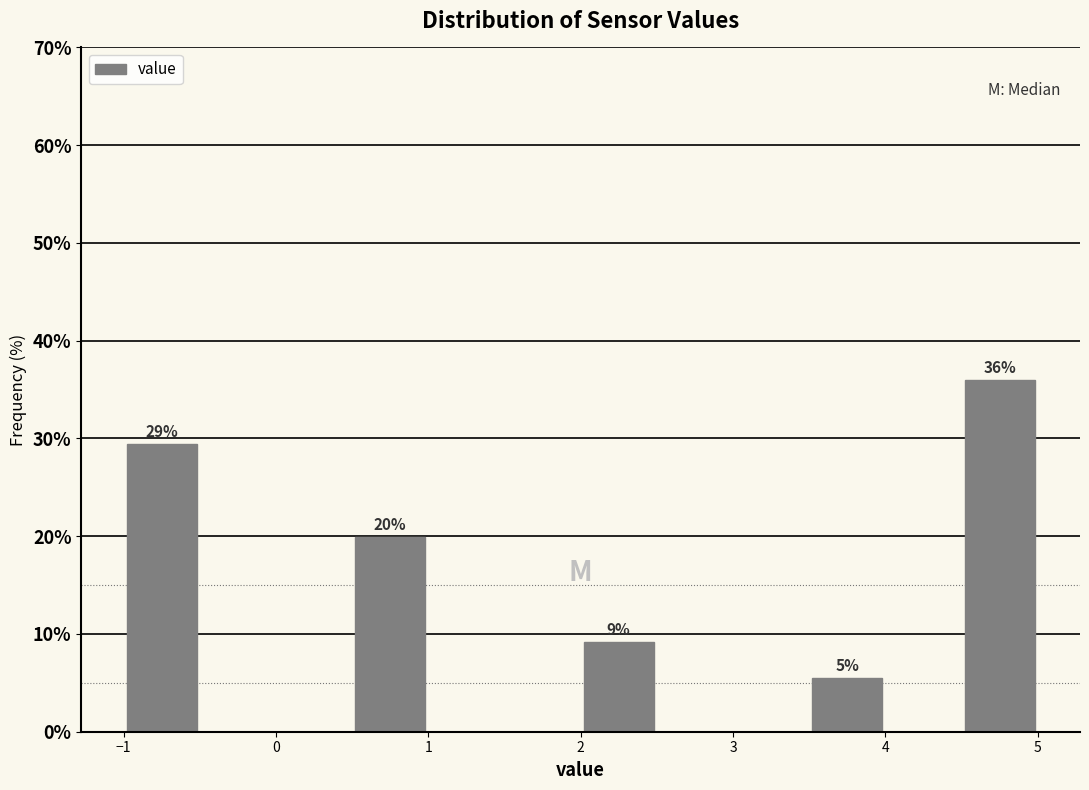

Which range on the x-axis has the tallest bar?

4.5 to 5.0